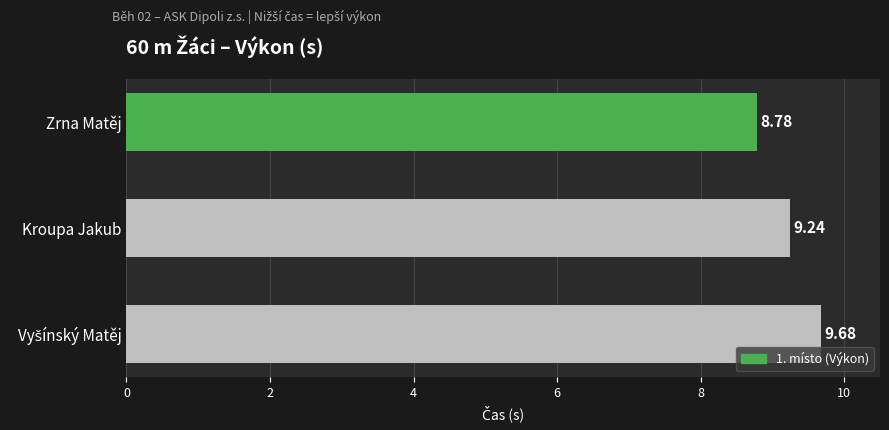

Count the values in the range 8 to 9.

1